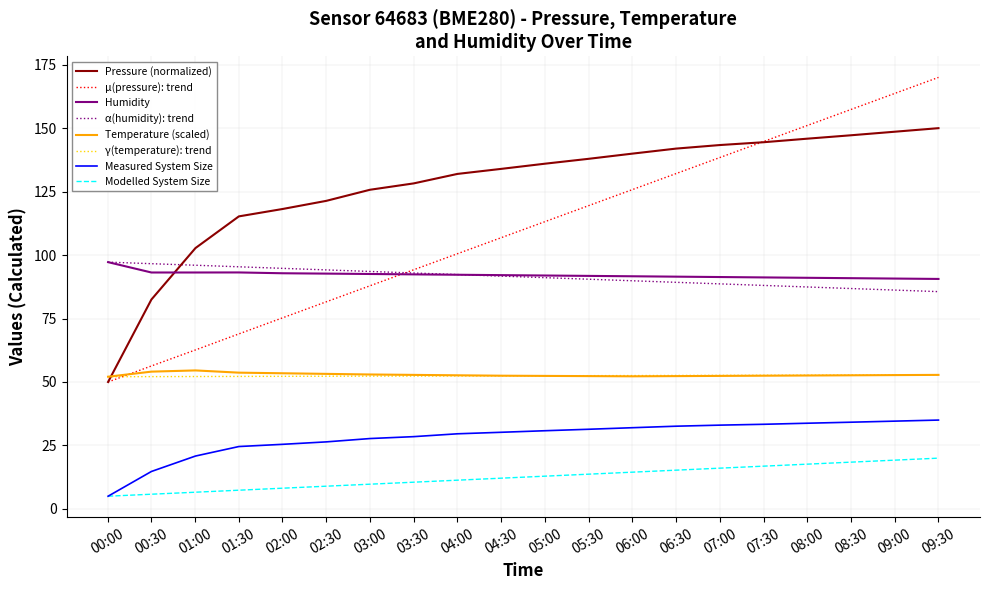

Which series has the largest total across all categories?

Pressure (normalized)